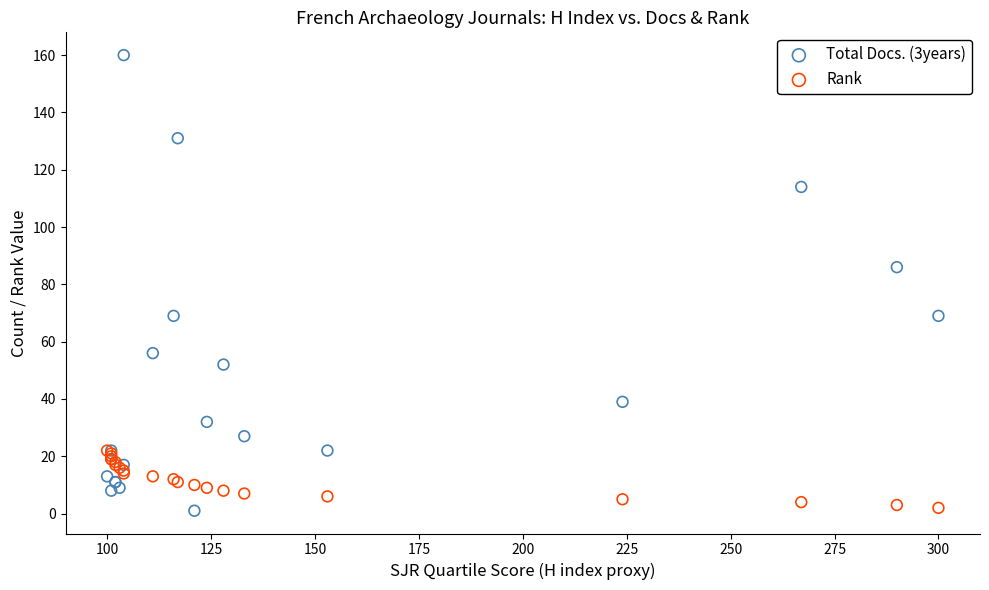

Across all series, what Y value is closest to 80?

86